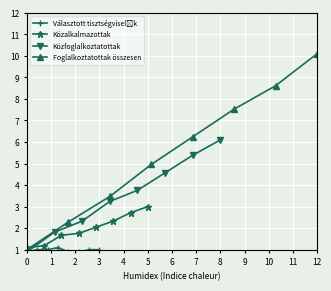

What is the sum of all Közfoglalkoztatottak values?

28.1